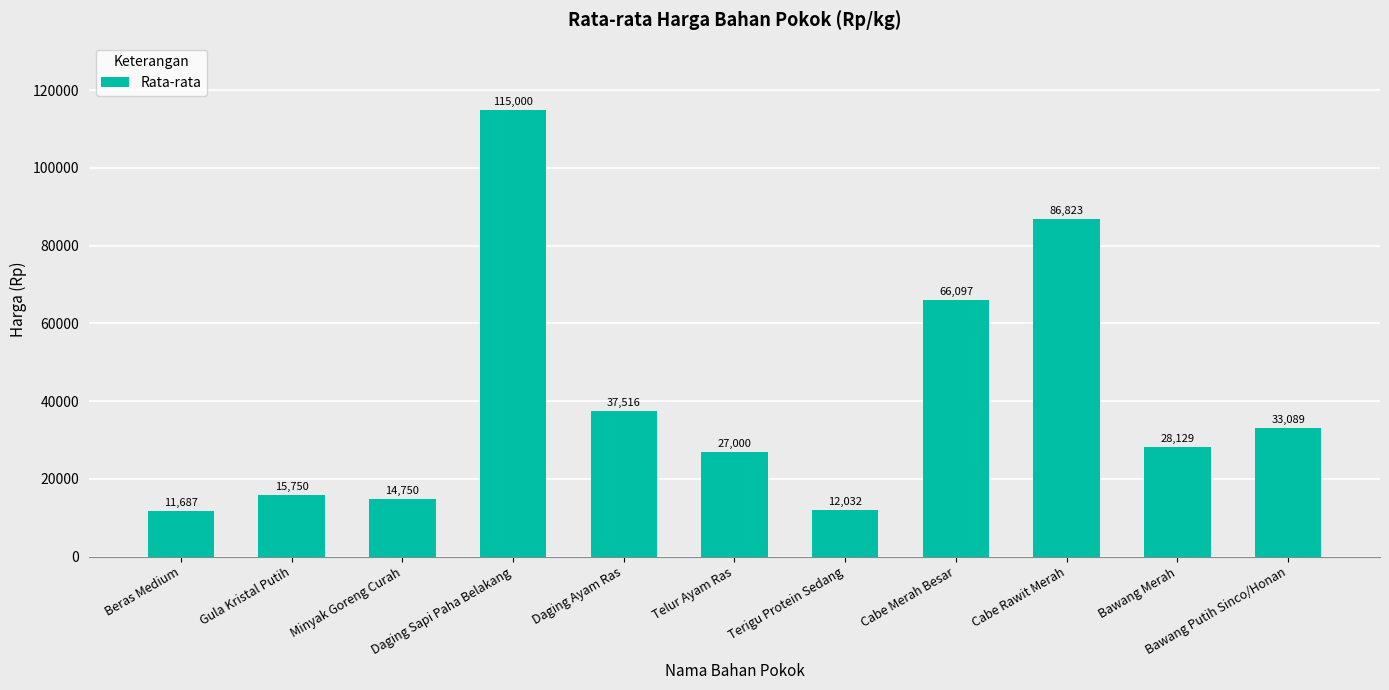

What position from the left is Daging Ayam Ras?

5